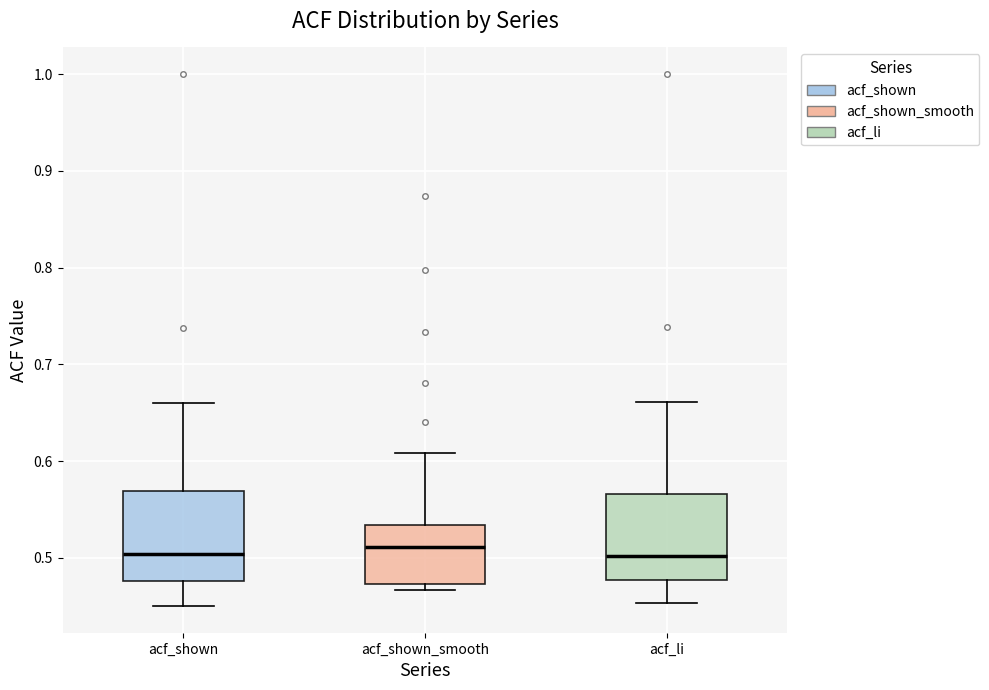

Where is the upper edge of the box for acf_shown on the y-axis? The values are not printed on the chart, so give them approximately, as read against the axis.

0.57